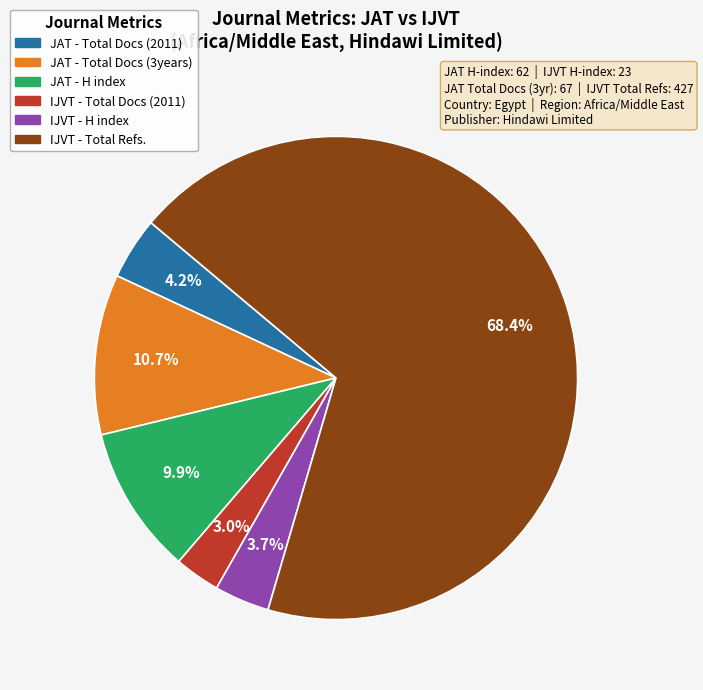

Is there any slice that represents more than half of the pie?

Yes